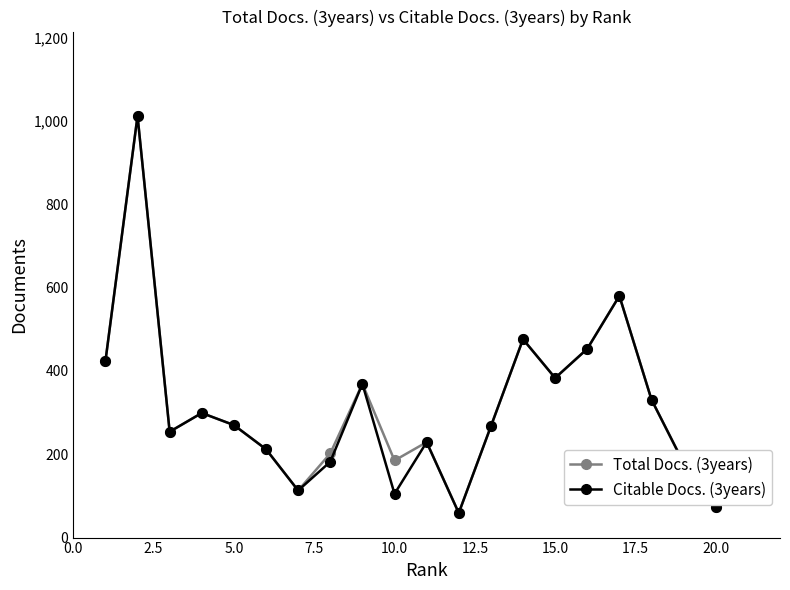

What is the maximum value for Citable Docs. (3years)?

1012